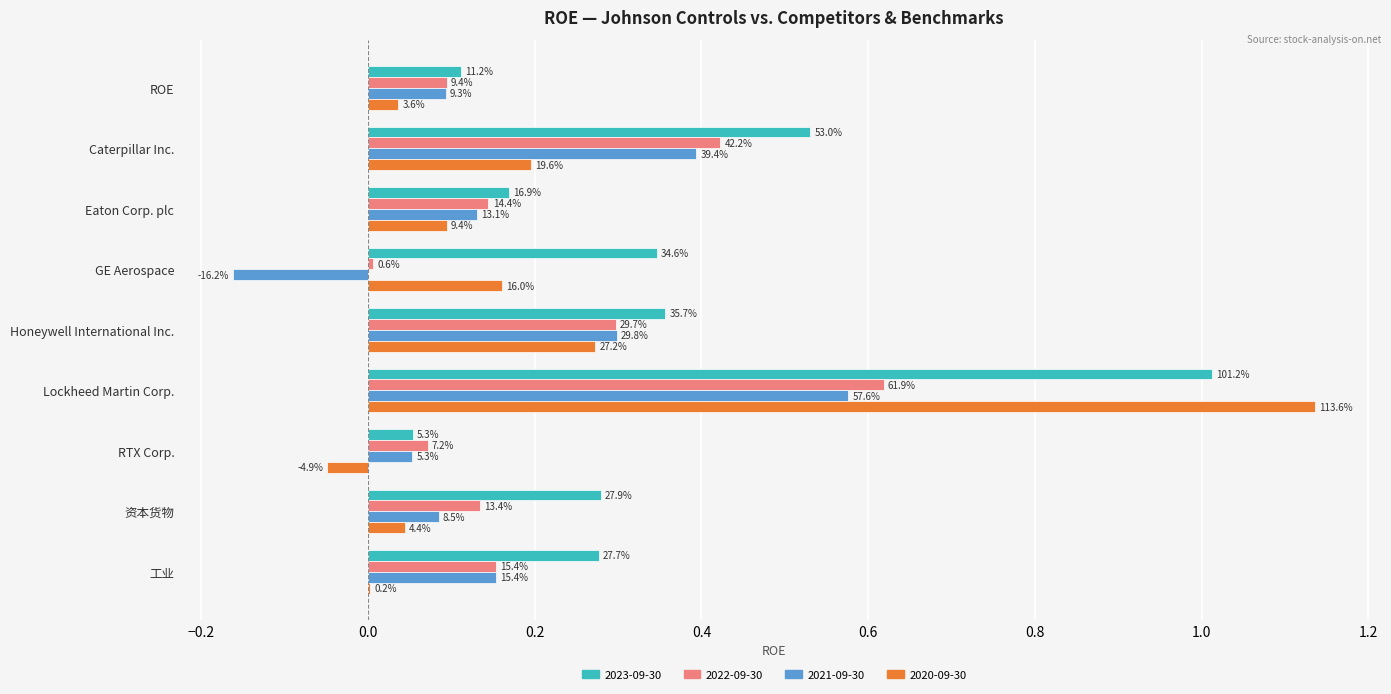

List the series in order of their peak value, highest first.

2020-09-30, 2023-09-30, 2022-09-30, 2021-09-30